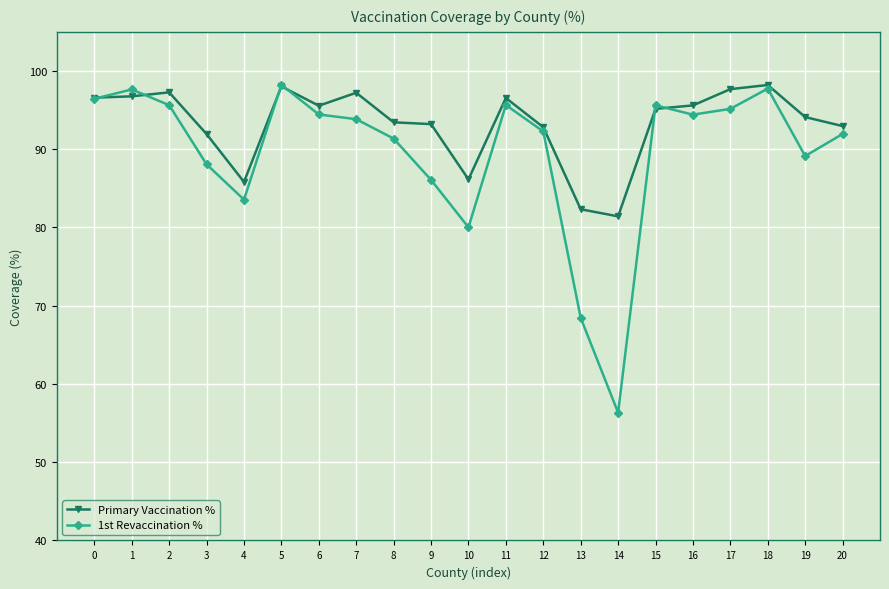

Which series has the largest range (max minus min)?

1st Revaccination %